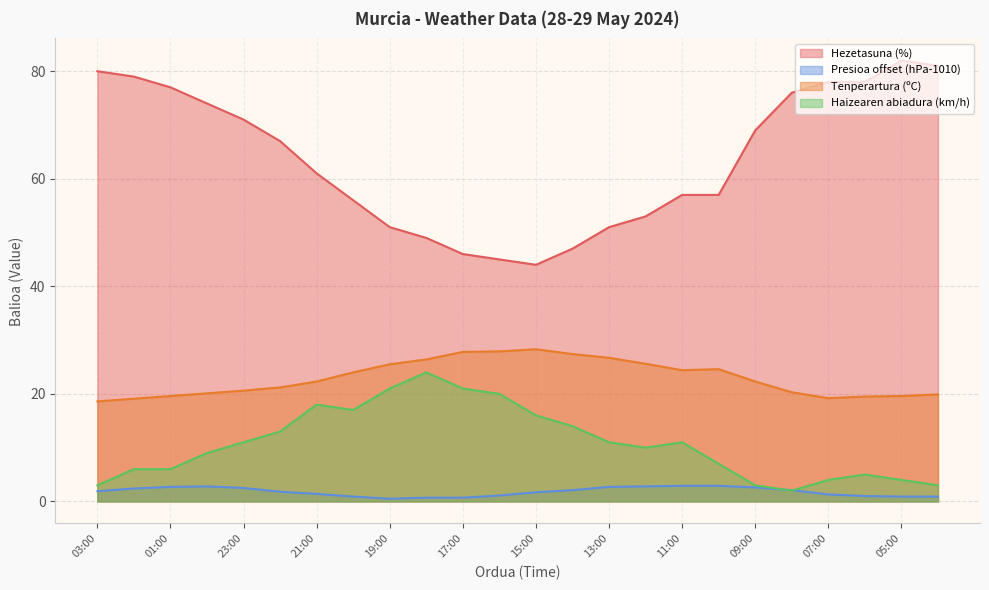

At which category does Tenperartura (ºC) reach its first local peak?

15:00